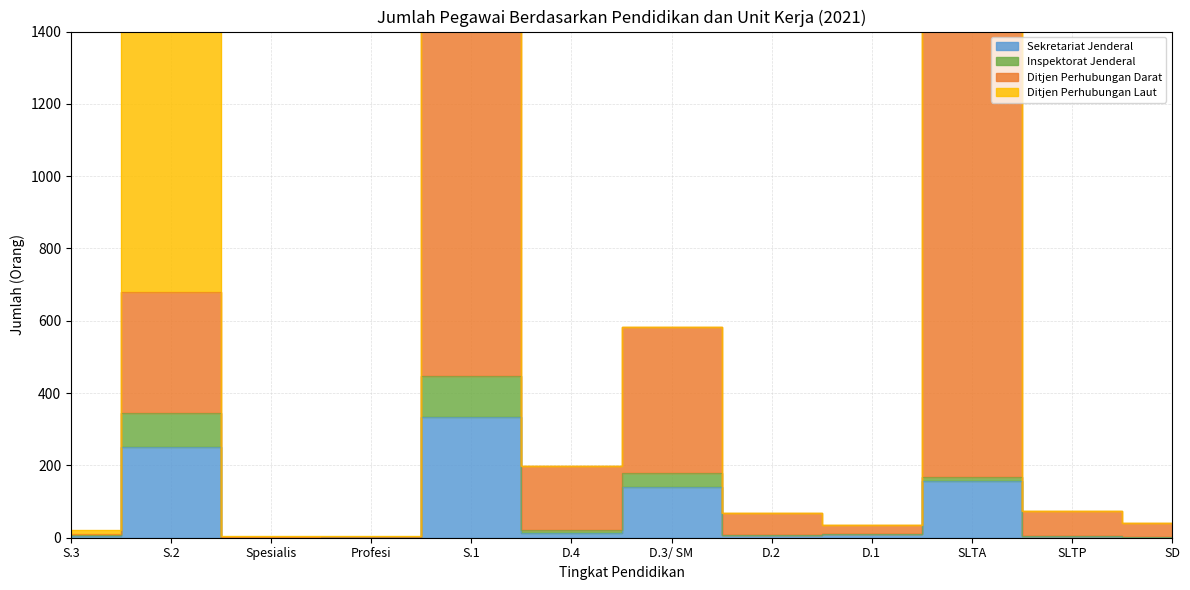

How many interior local peaks does the Sekretariat Jenderal series have?

4